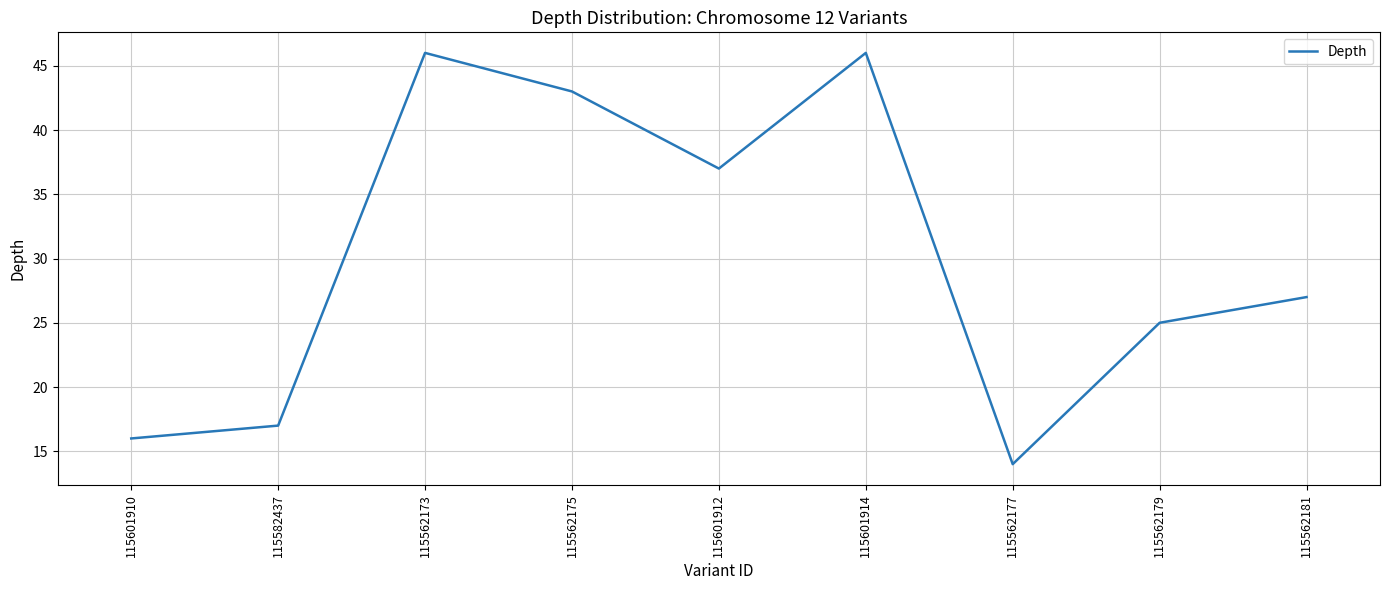

What value does the data have at 115582437, to the nearest 10?

20